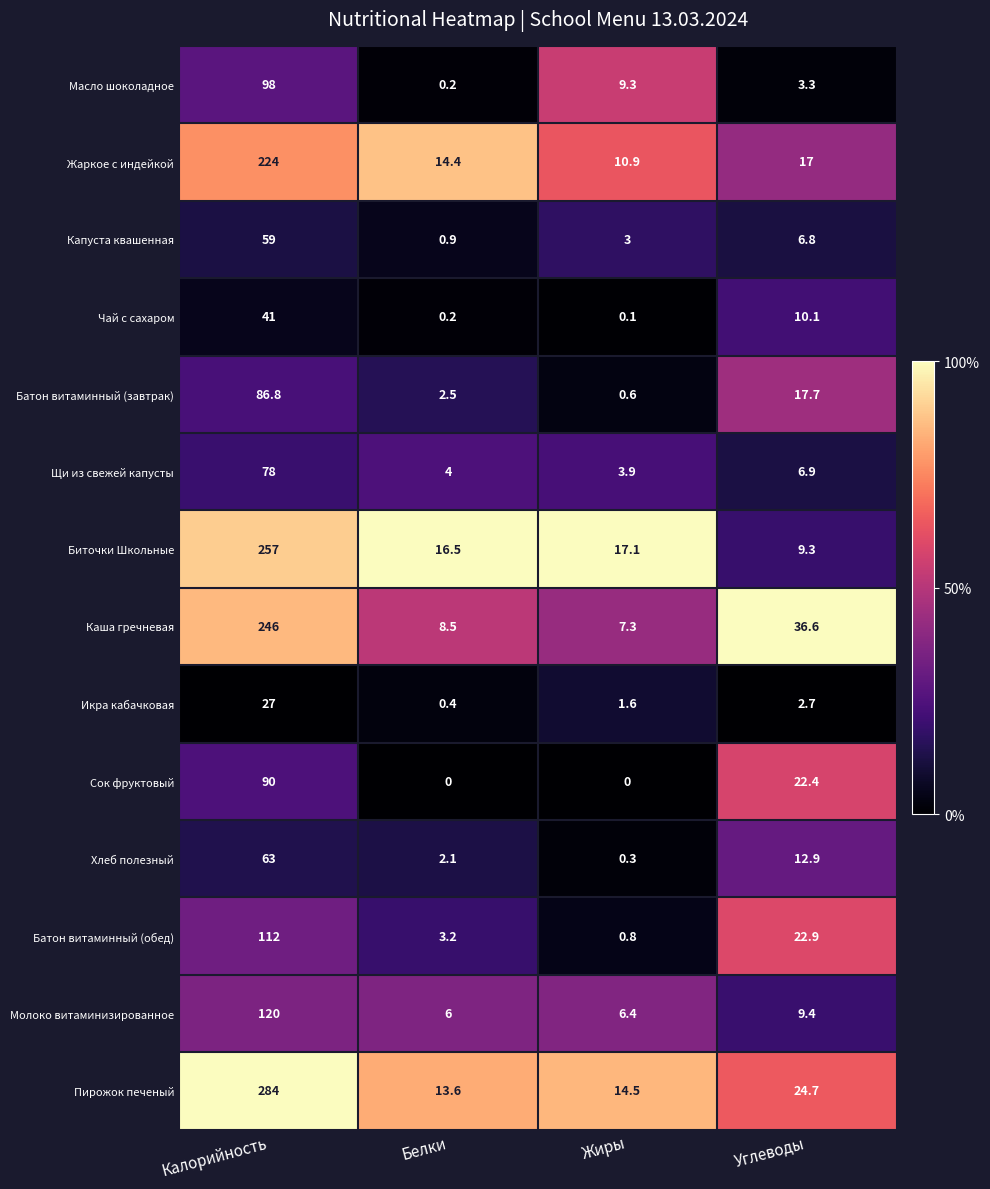

At which category is the sum across all series the highest?

Калорийность